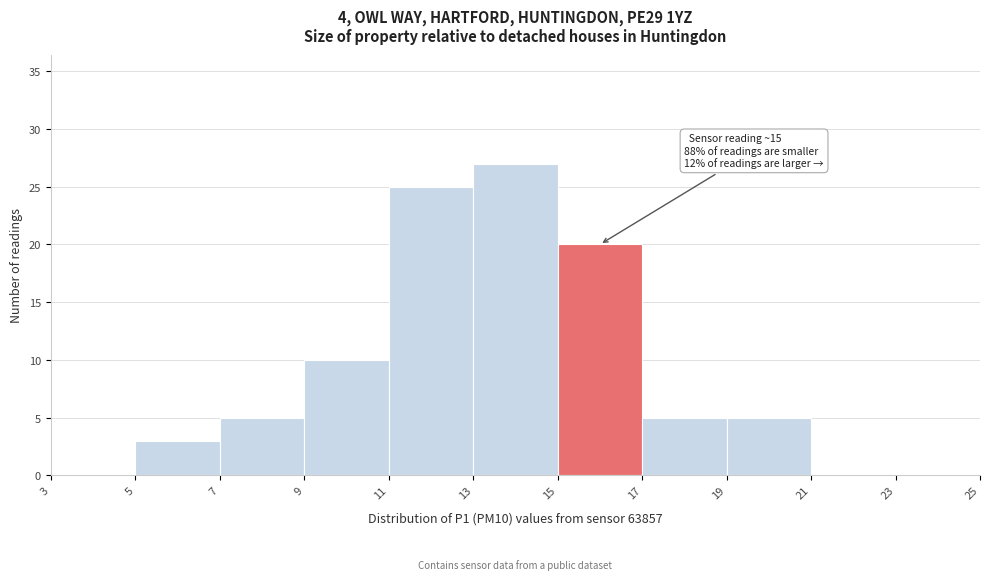

Over which range of the x-axis is the bar tallest?

13 to 15